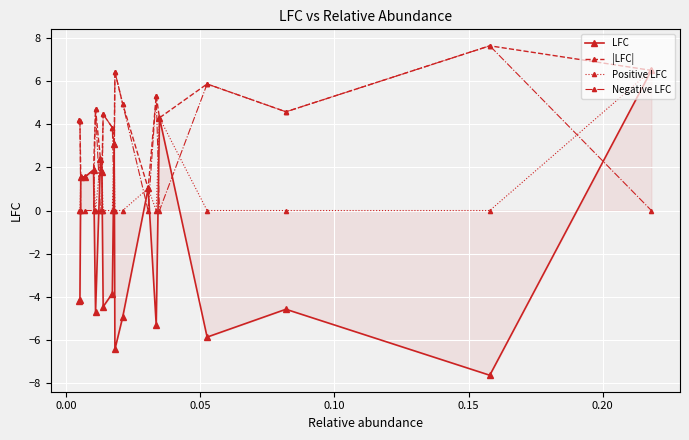

True or false: Negative LFC has more than 0 interior local peaks.

True